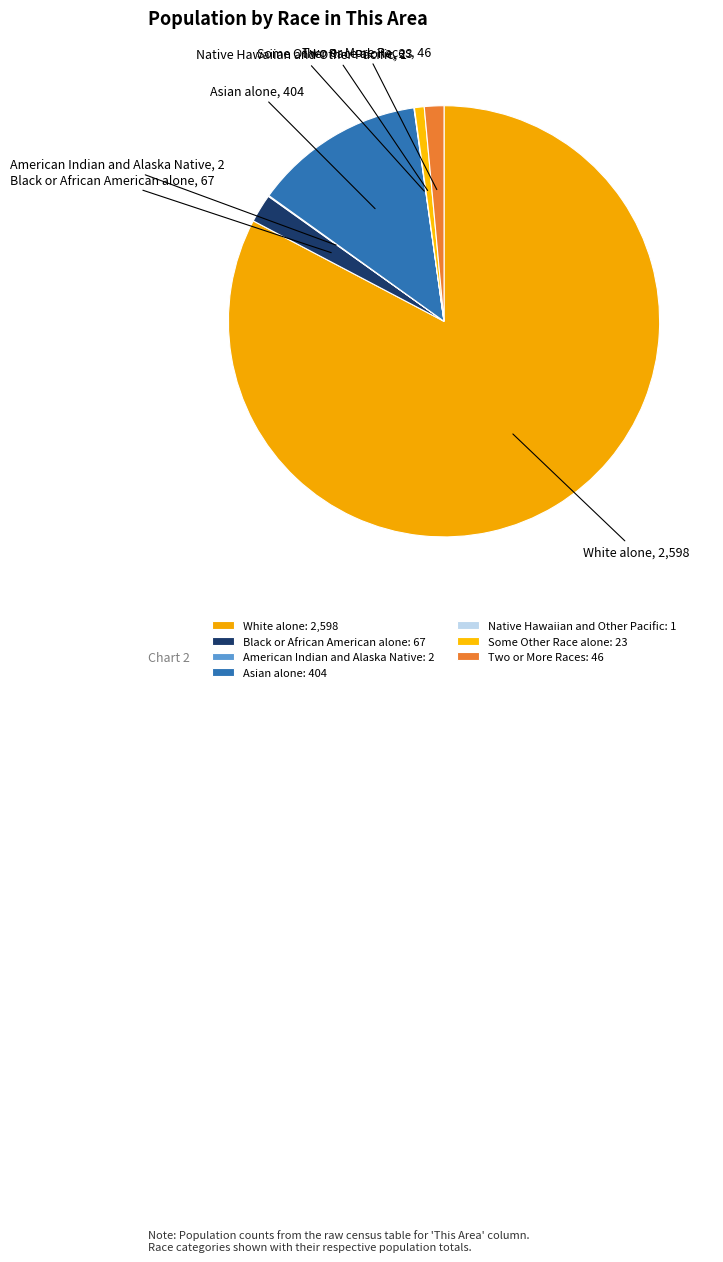

Is Some Other Race alone the majority of the pie?

No